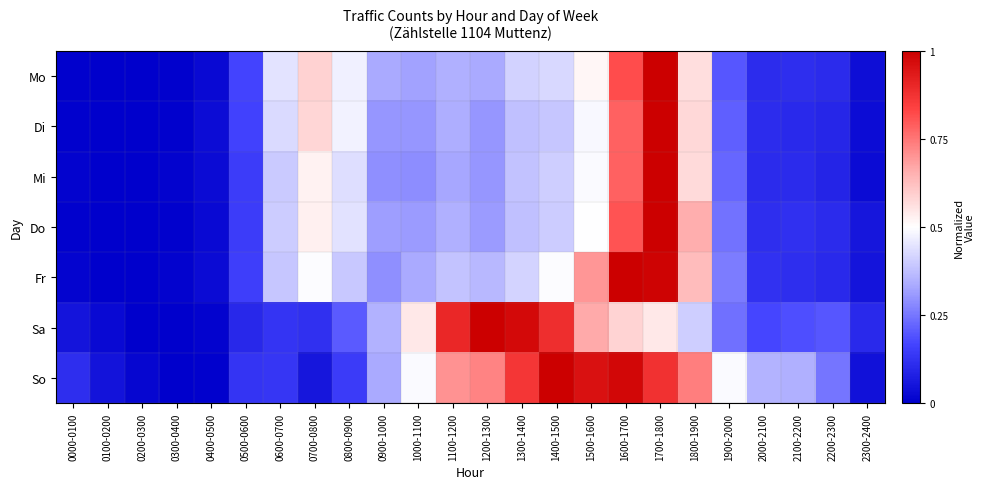

Which label corresponds to the largest value in the chart?

1700-1800